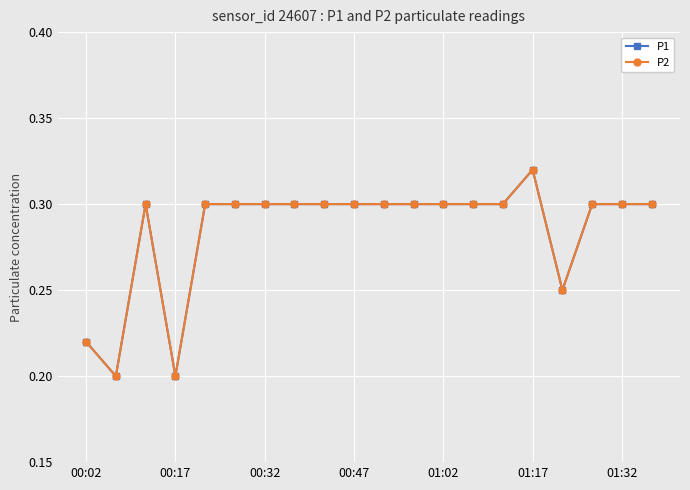

What is the lowest value of the P2 series?

0.2